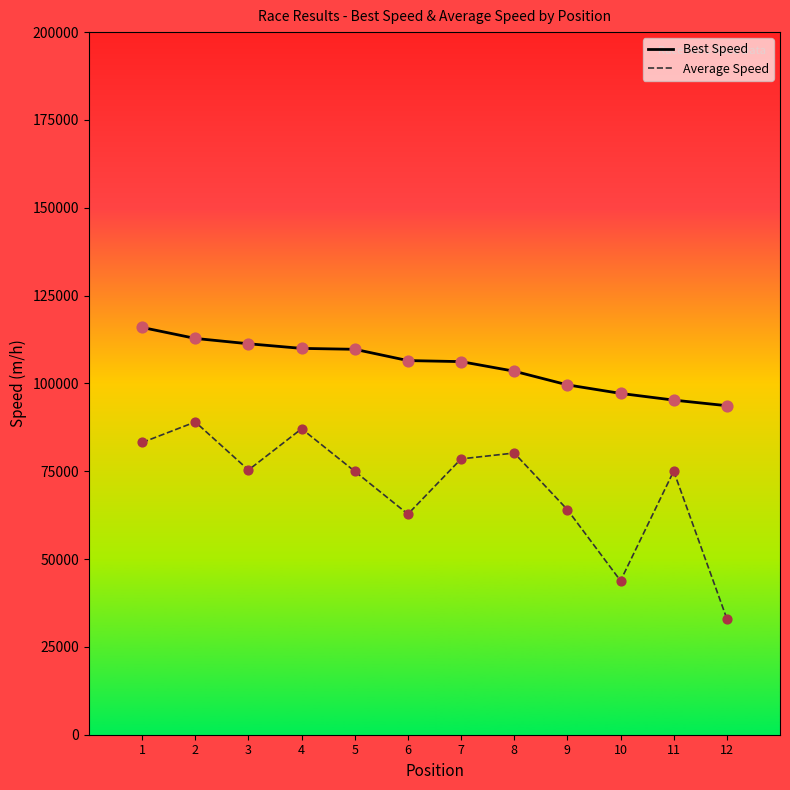

What is the total value across all series at 11?

170278.2